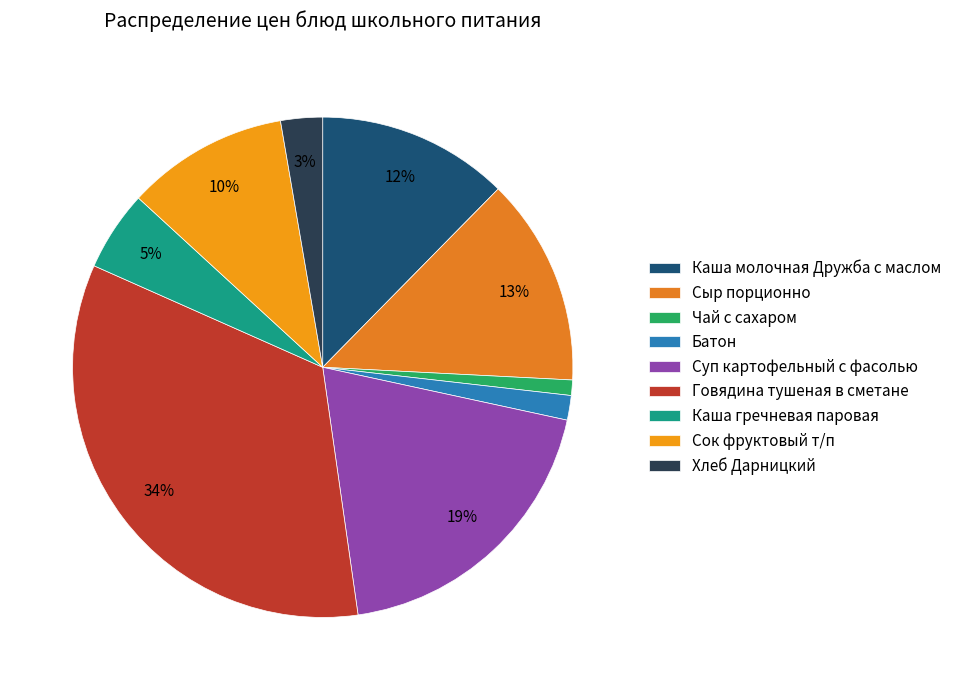

Which category has the smallest portion of the pie?

Чай с сахаром